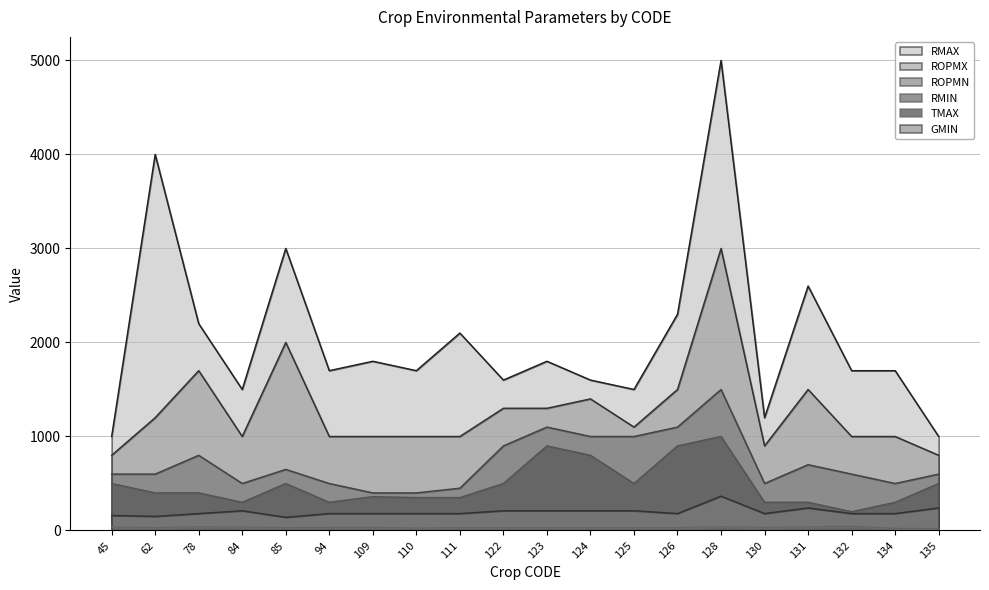

The TMAX series shows 30 at 85. True or false?

True